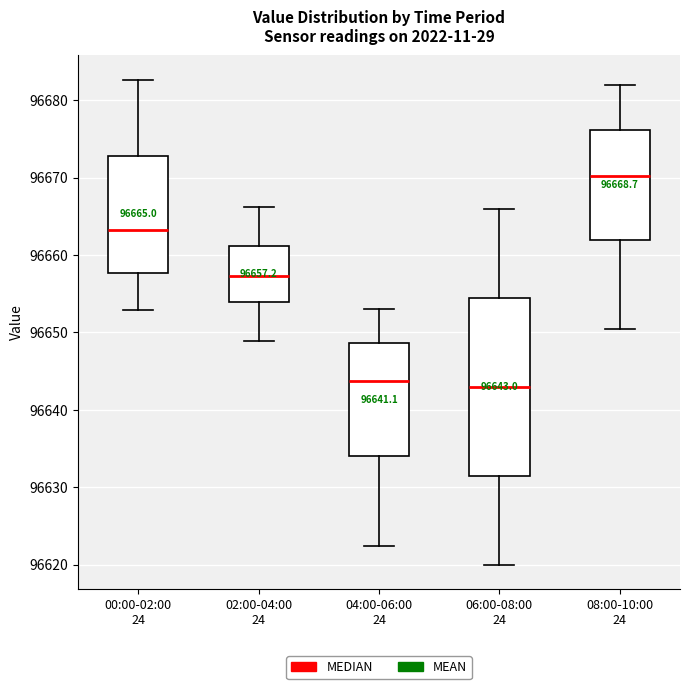

Which box is the tallest, from its lower edge to its upper edge?

06:00-08:00 24